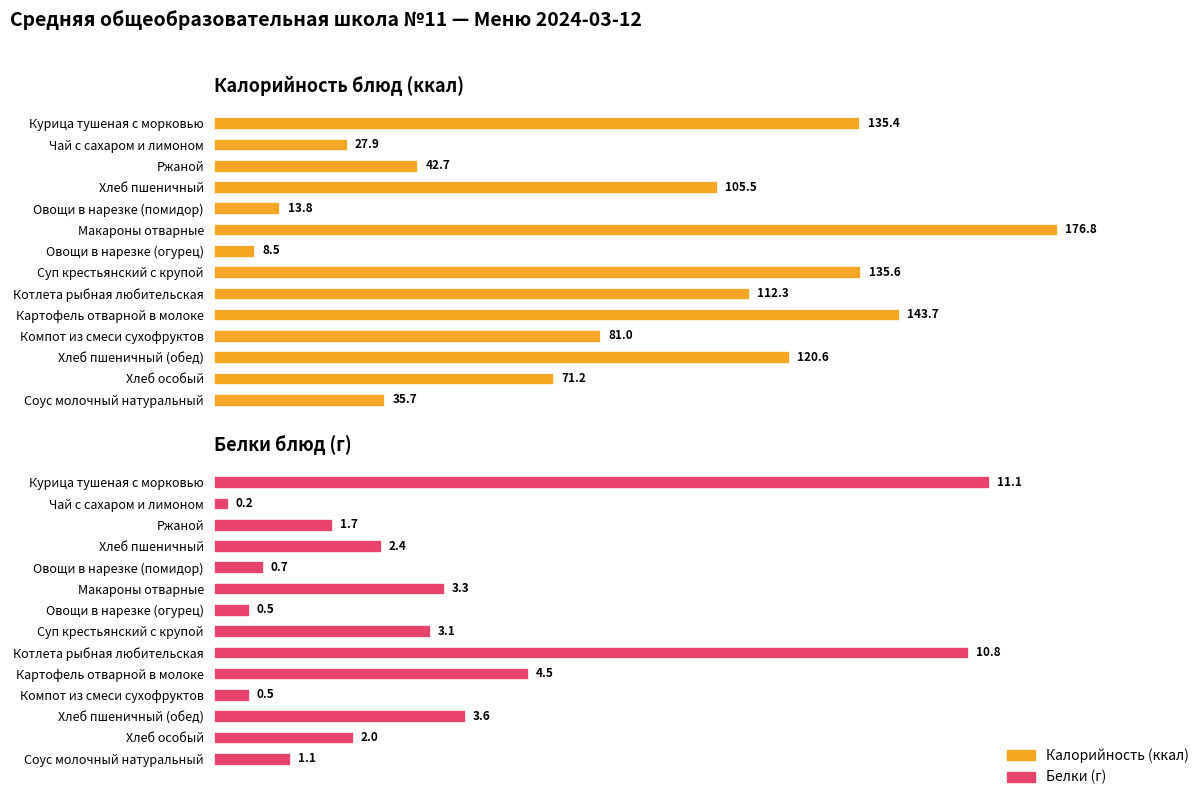

What is the value of the Белки bar at the 1st from the left?

11.1